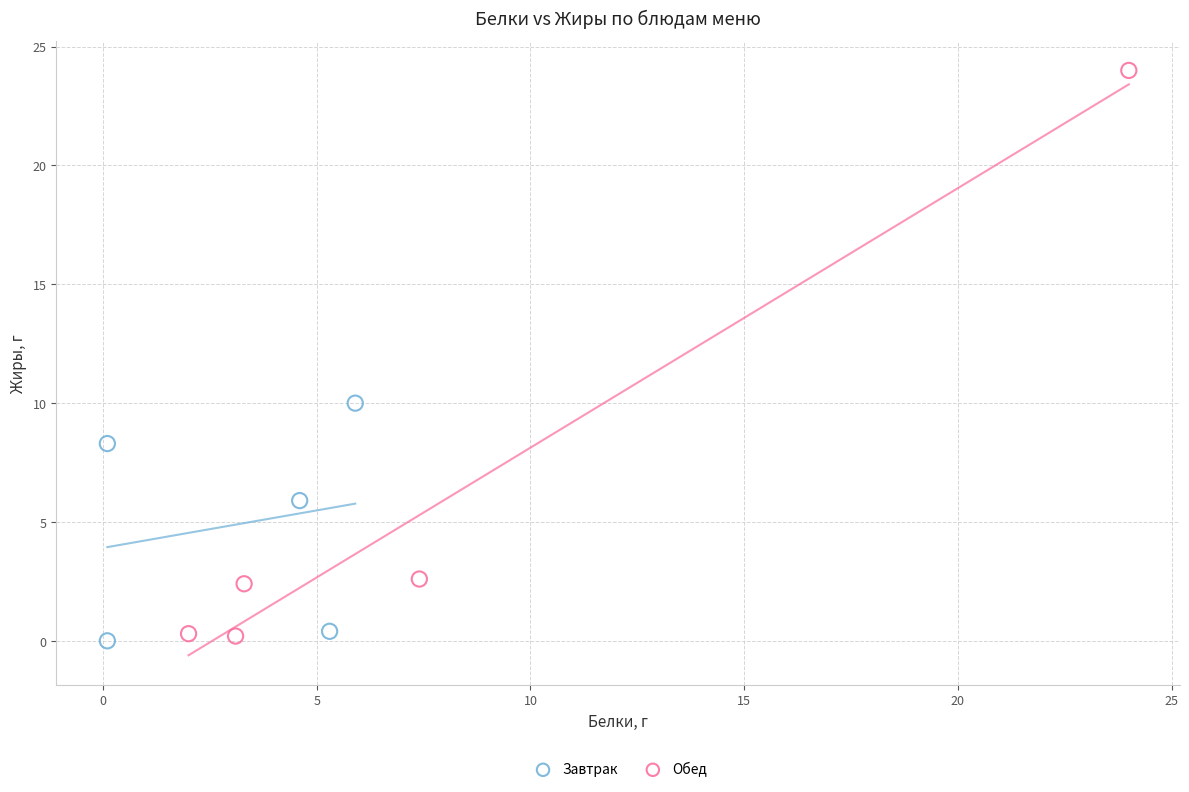

Which series has the largest Y range (max minus min)?

Обед